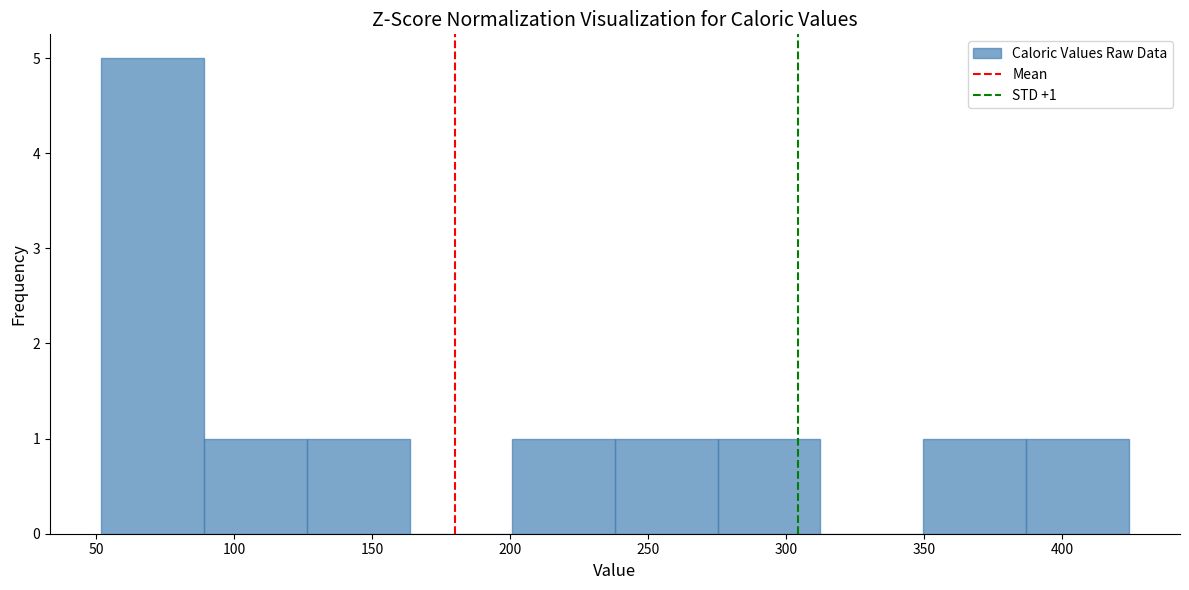

Which range on the x-axis has the tallest bar?

50 to 90